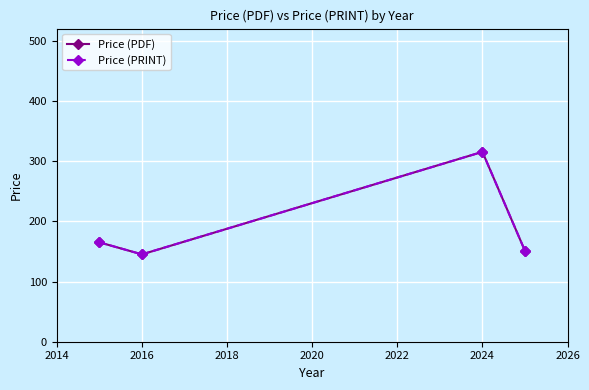

What is the greatest value displayed?

315.3